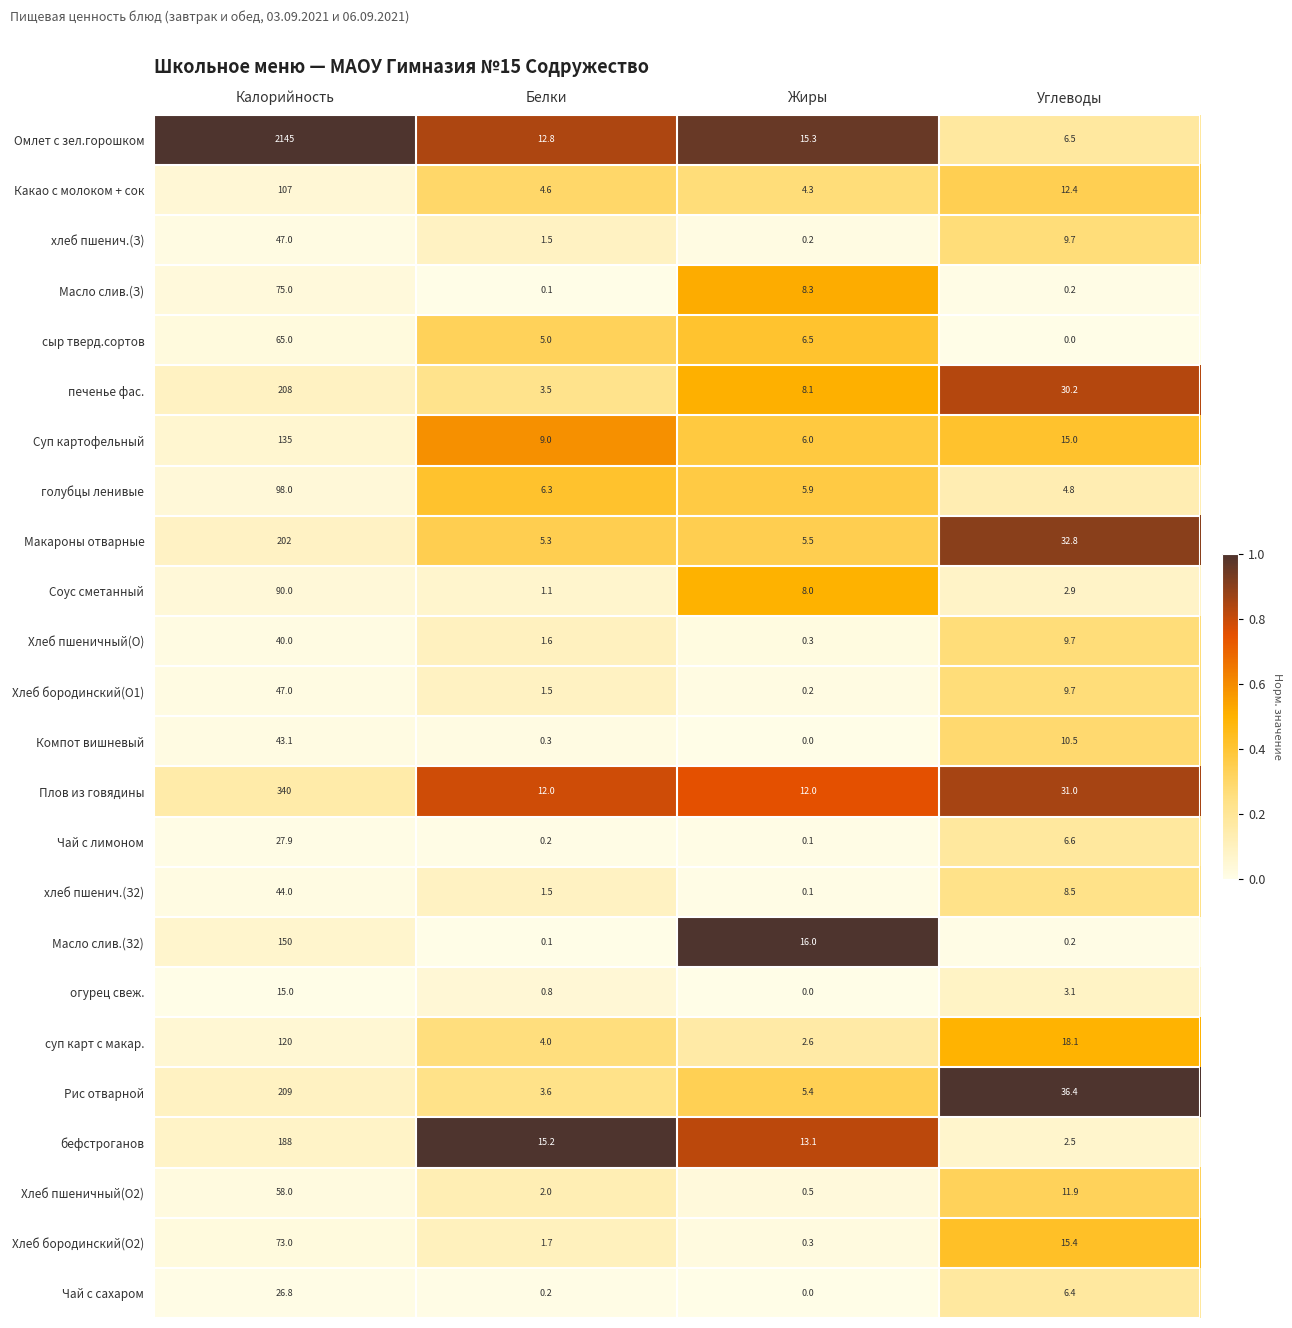

Is it true that бефстроганов equals 188.0 at Калорийность?

True